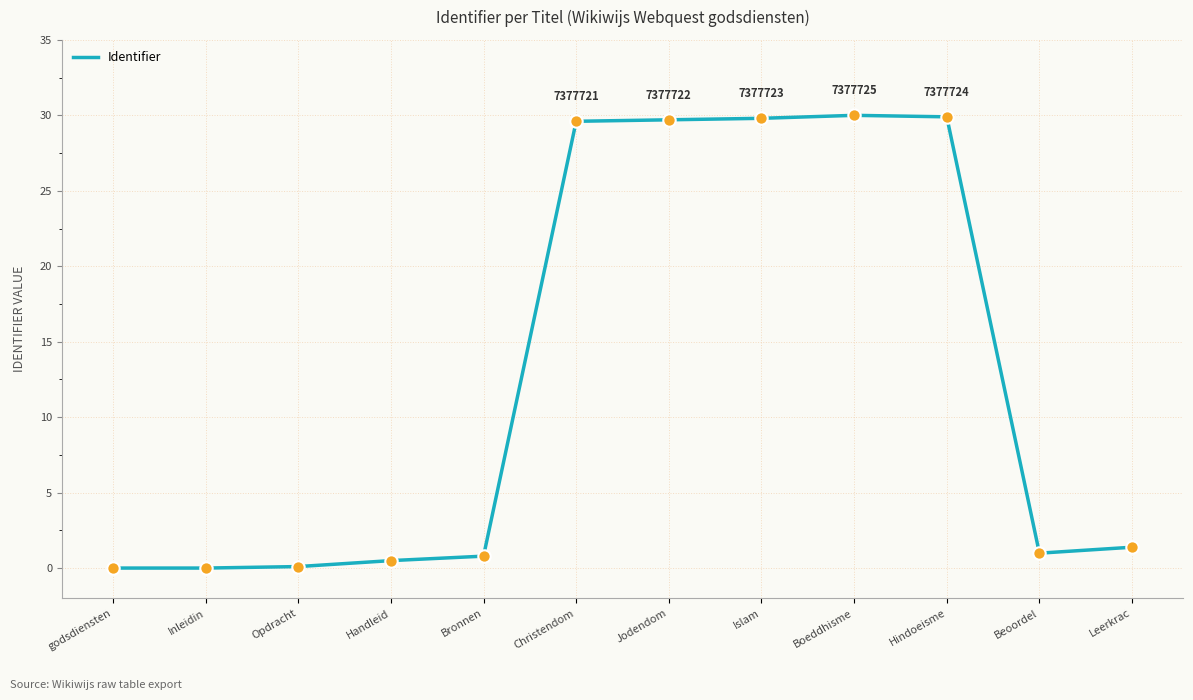

Which has a higher value, Handleid or godsdiensten?

Handleid